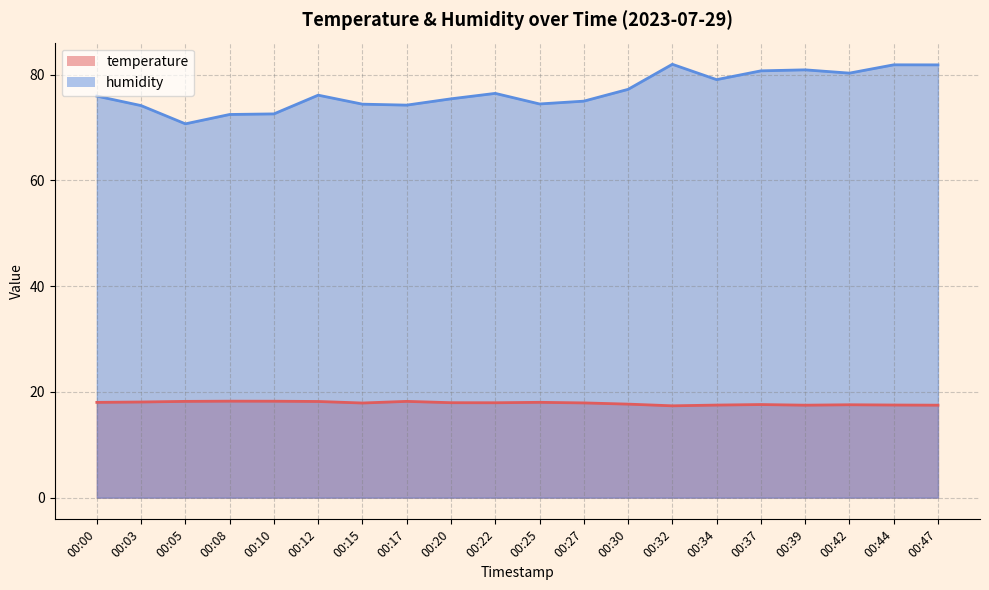

True or false: temperature and humidity cross at least once.

False